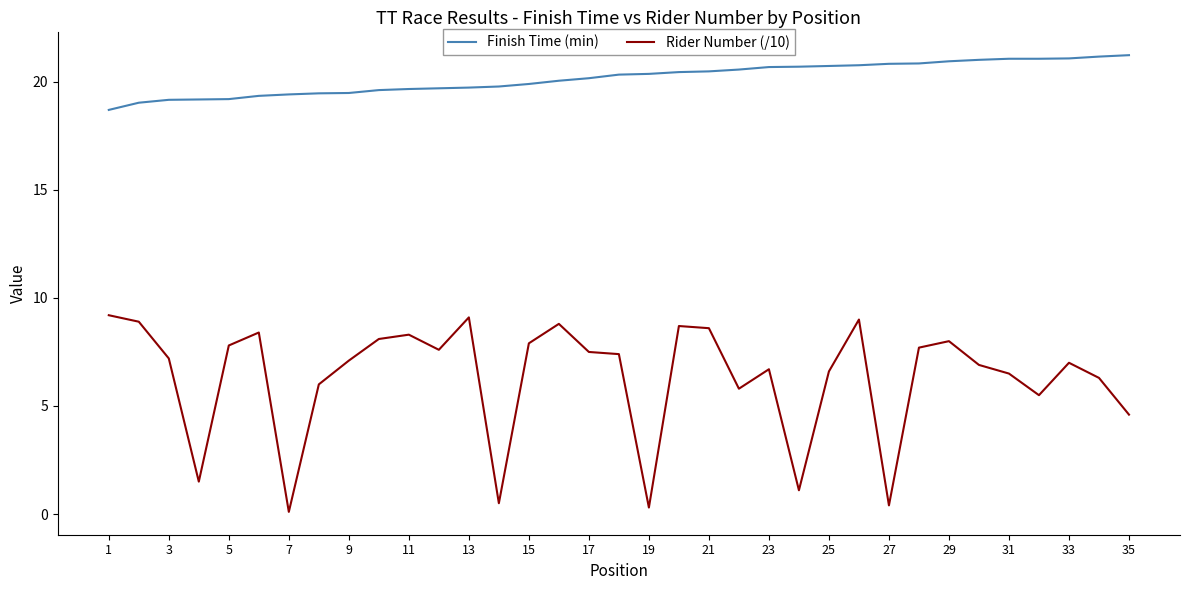

True or false: Rider Number (/10) and Finish Time (min) cross at least once.

False